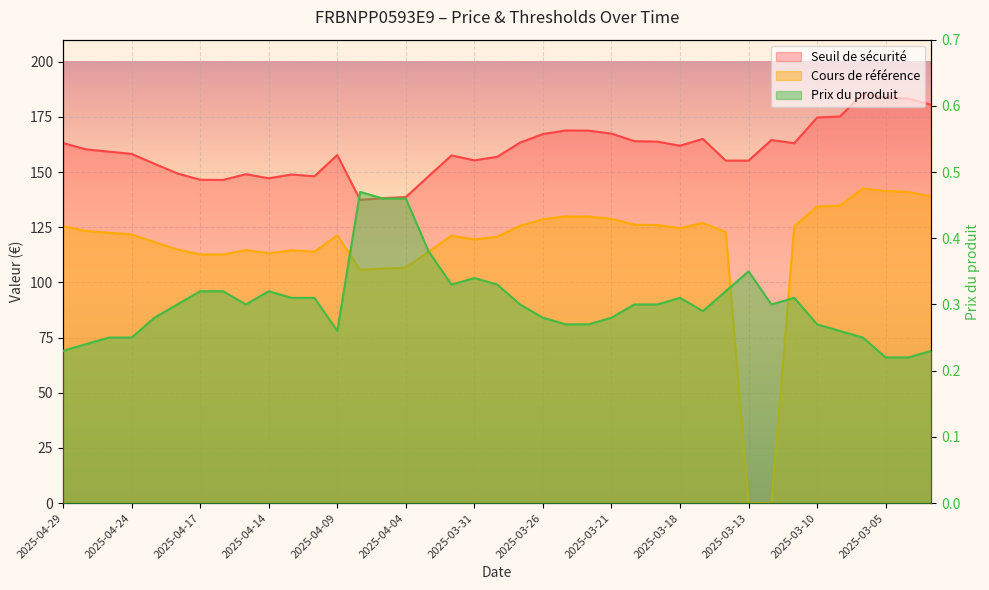

The Cours de référence series shows 79.4 at 2025-03-28. True or false?

False